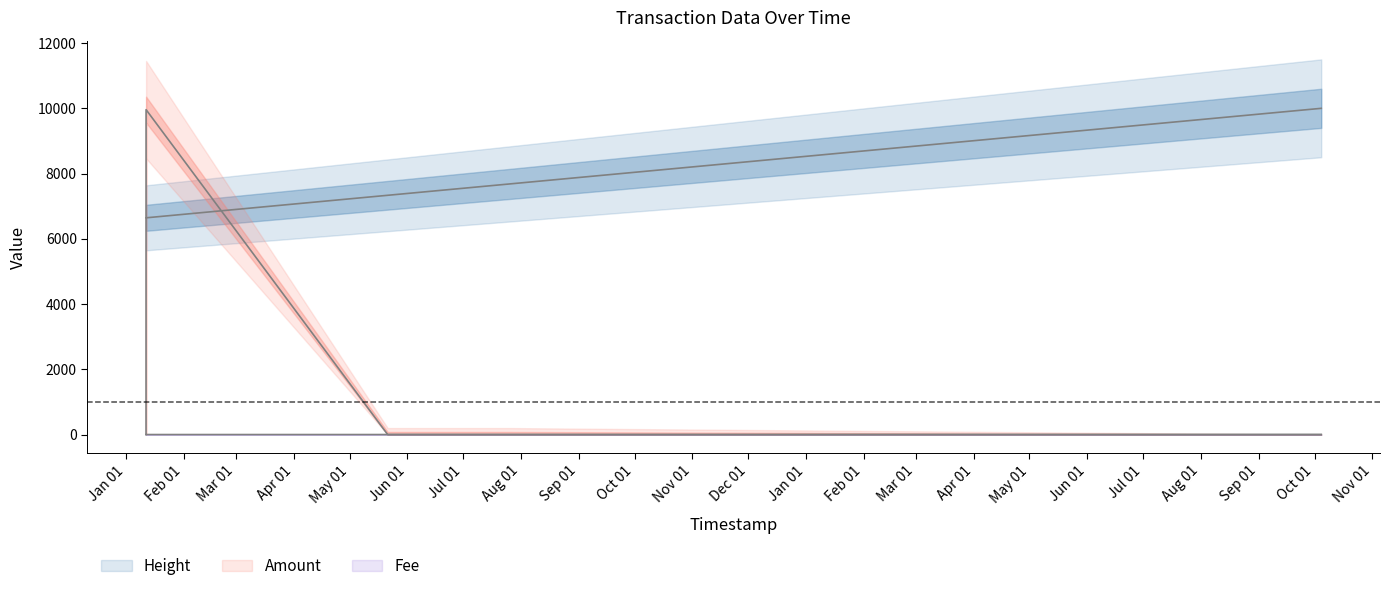

Which label corresponds to the largest value in the chart?

2019-10-04 14:30:44